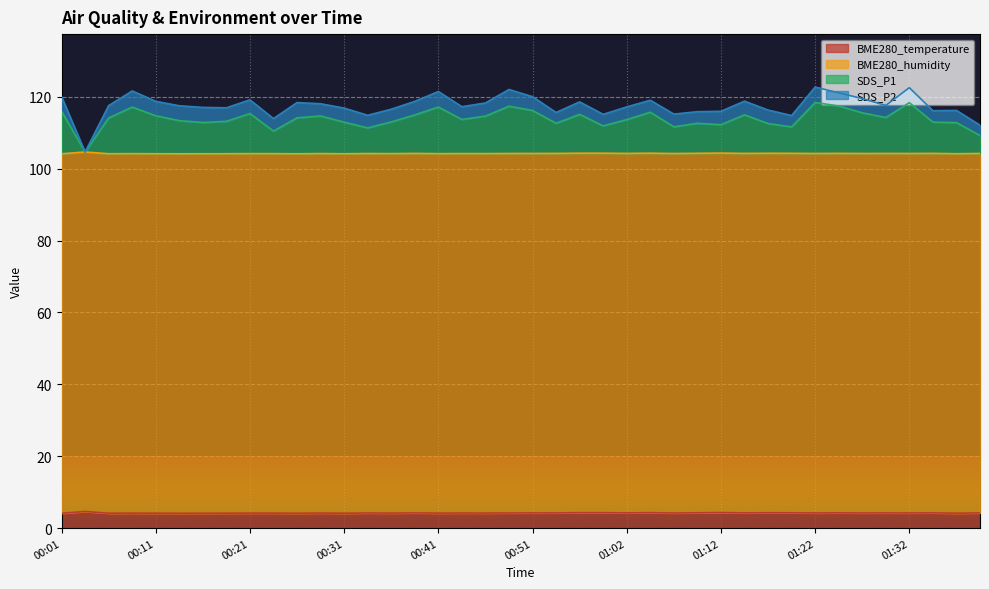

Is the value of SDS_P1 at 00:41 greater than the value of BME280_temperature at 00:59?

Yes